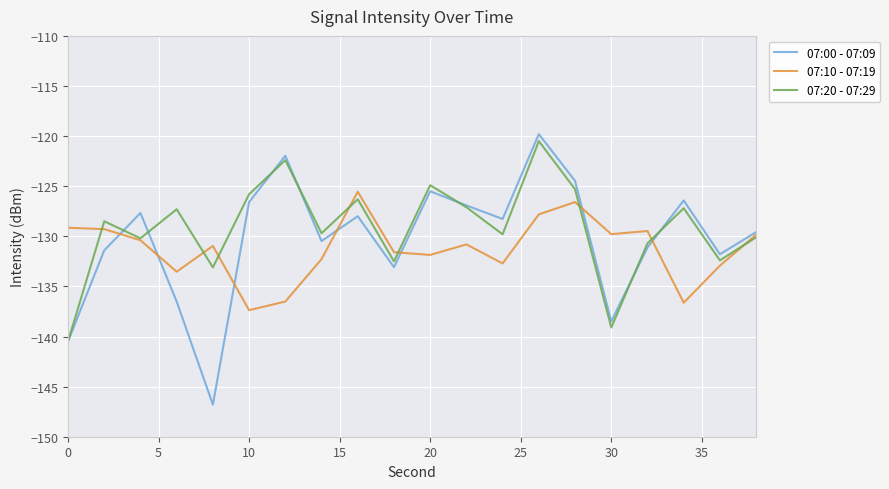

Is this an area chart (filled region under the line)?

No